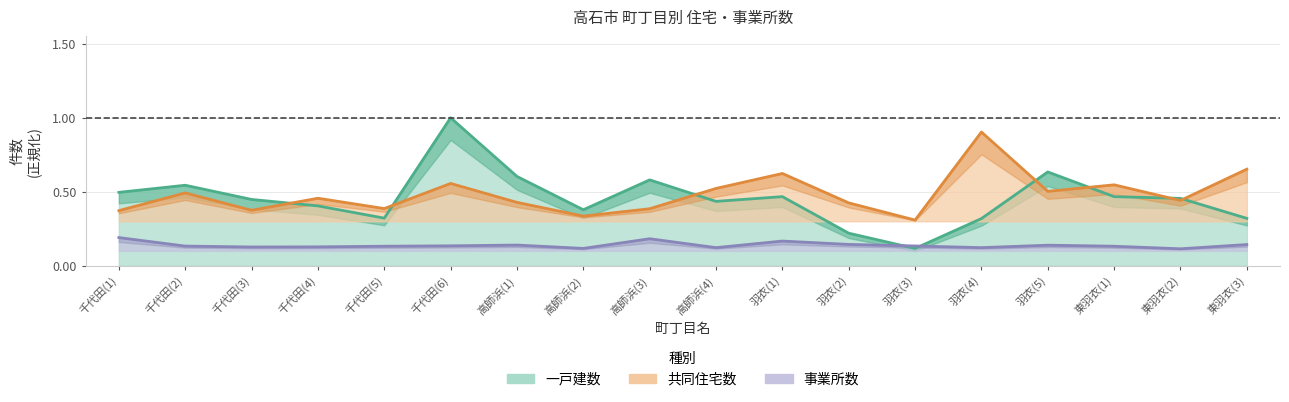

What is the total value across all series at 羽衣(3)?

0.6